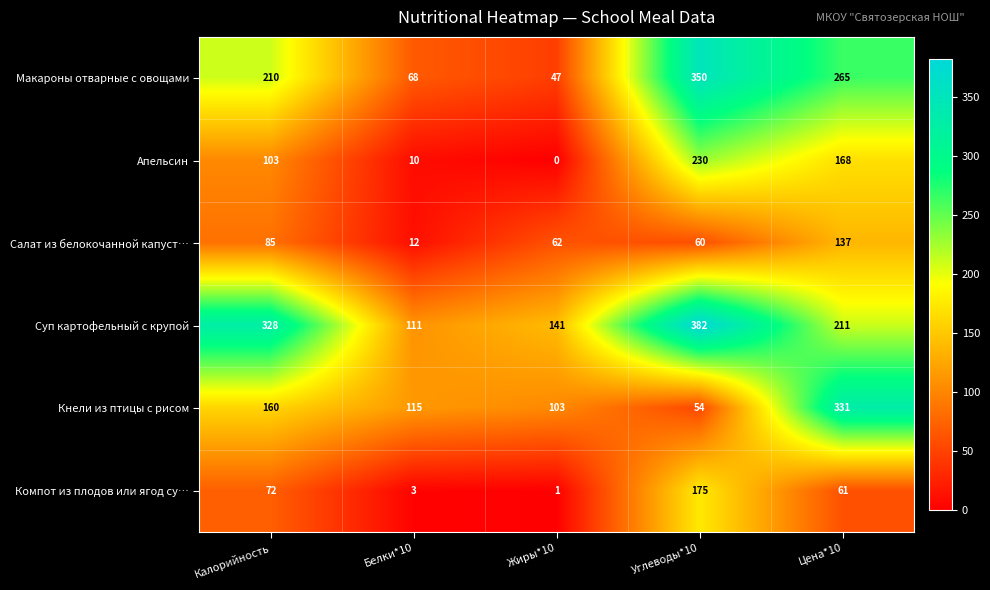

The Суп картофельный с крупой series shows 211 at Цена*10. True or false?

True